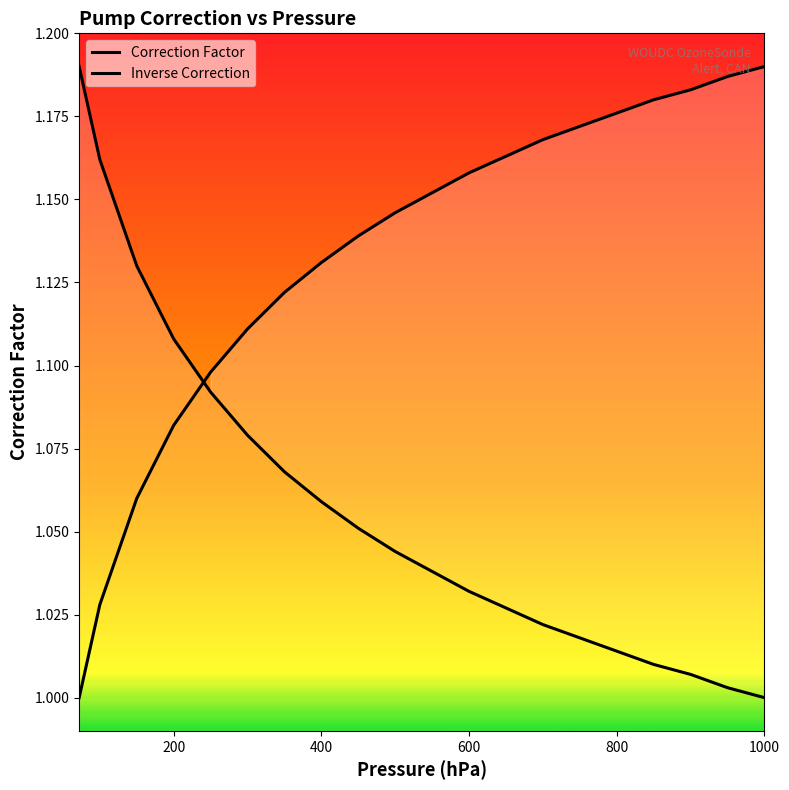

True or false: Inverse Correction and Correction Factor cross at least once.

True